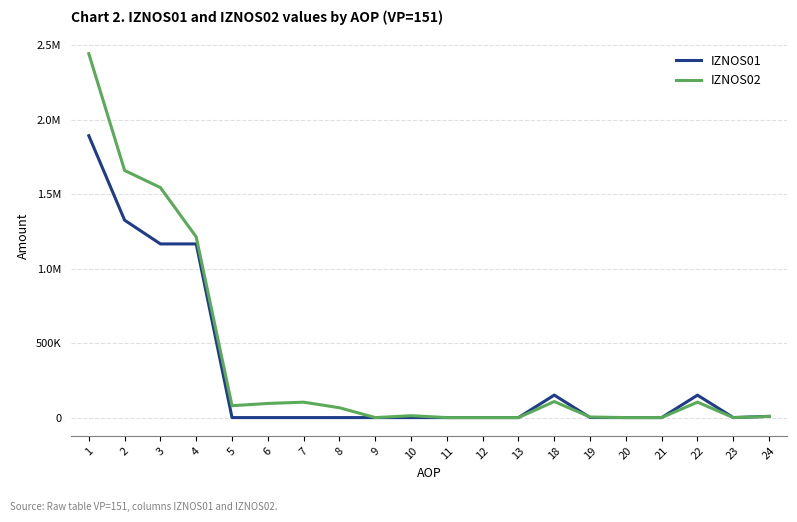

Reading left to right, transcribe all the data shown in this chart.

IZNOS01: 1=1892392.9	2=1325240.0	3=1165892.9	4=1165892.9	5=0.0	6=0.0	7=0.0	8=0.0	9=0.0	10=0.0	11=0.0	12=0.0	13=0.0	18=150948.2	19=378.1	20=0.0	21=0.0	22=150570.1	23=0.0	24=8398.9
IZNOS02: 1=2443238.1	2=1659175.4	3=1544127.8	4=1212618.5	5=79610.2	6=94884.9	7=103492.2	8=66170.2	9=0.0	10=12648.1	11=0.0	12=0.0	13=0.0	18=107627.2	19=3831.1	20=0.0	21=0.0	22=103796.1	23=0.0	24=7420.4